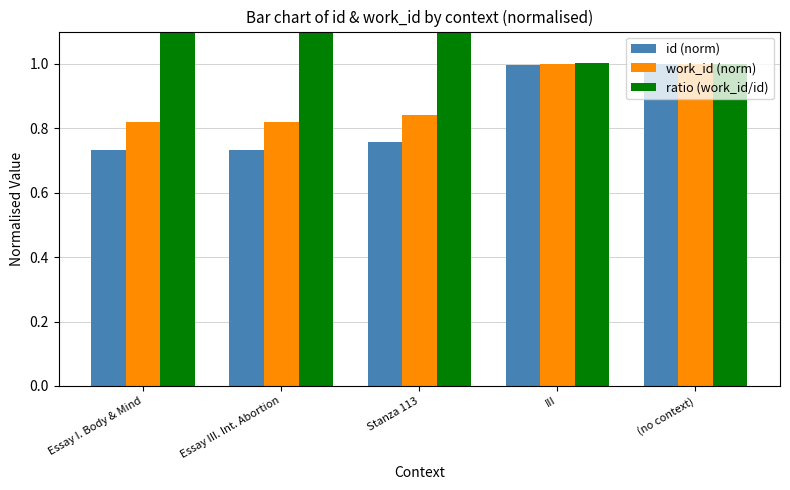

What is the total value across all series at (no context)?

3.0